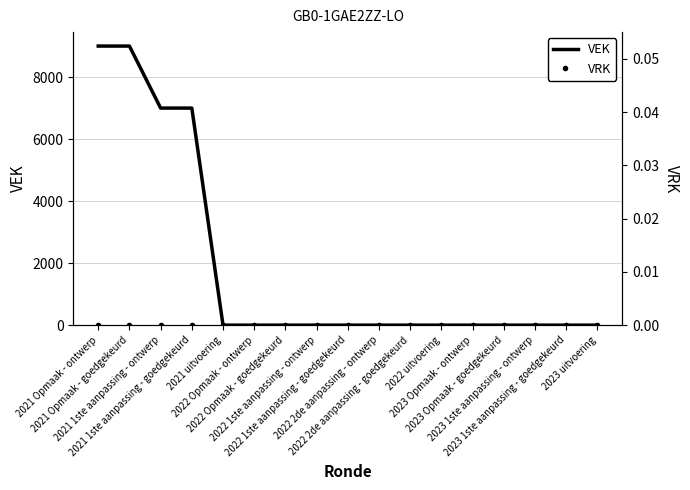

What position from the right is 2022 2de aanpassing - ontwerp?

8